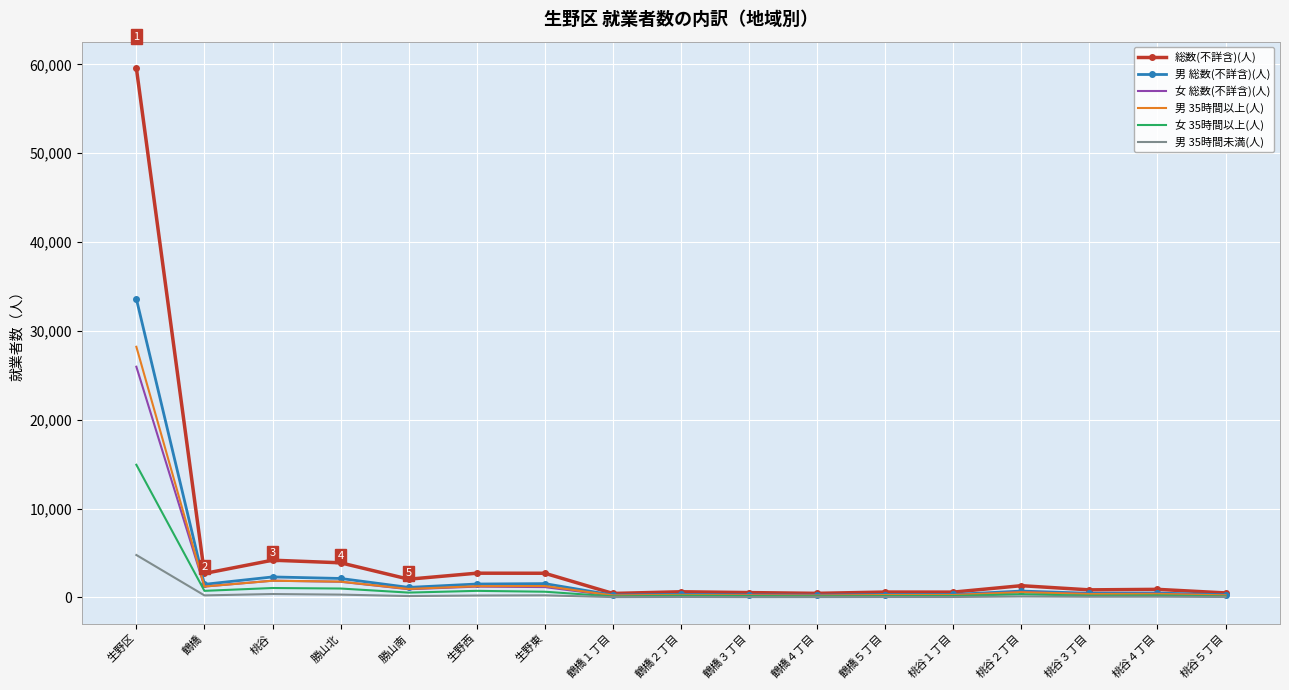

The 女 総数(不詳含)(人) series shows 268 at 桃谷１丁目. True or false?

True